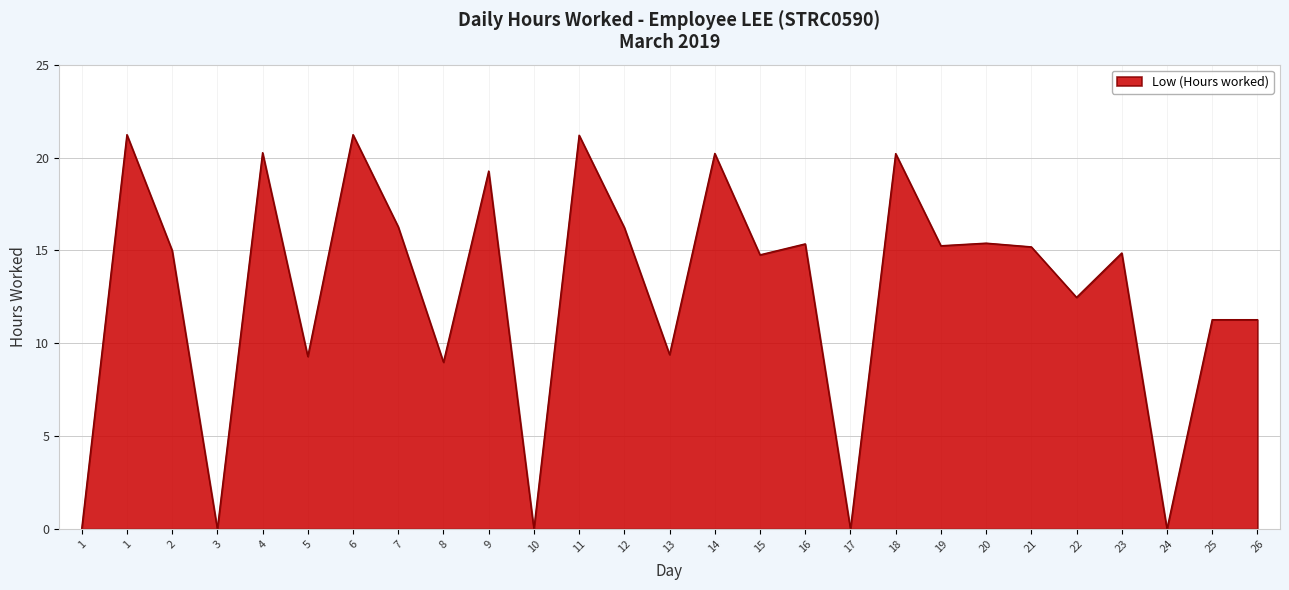

Where does the data first go above 15?

1